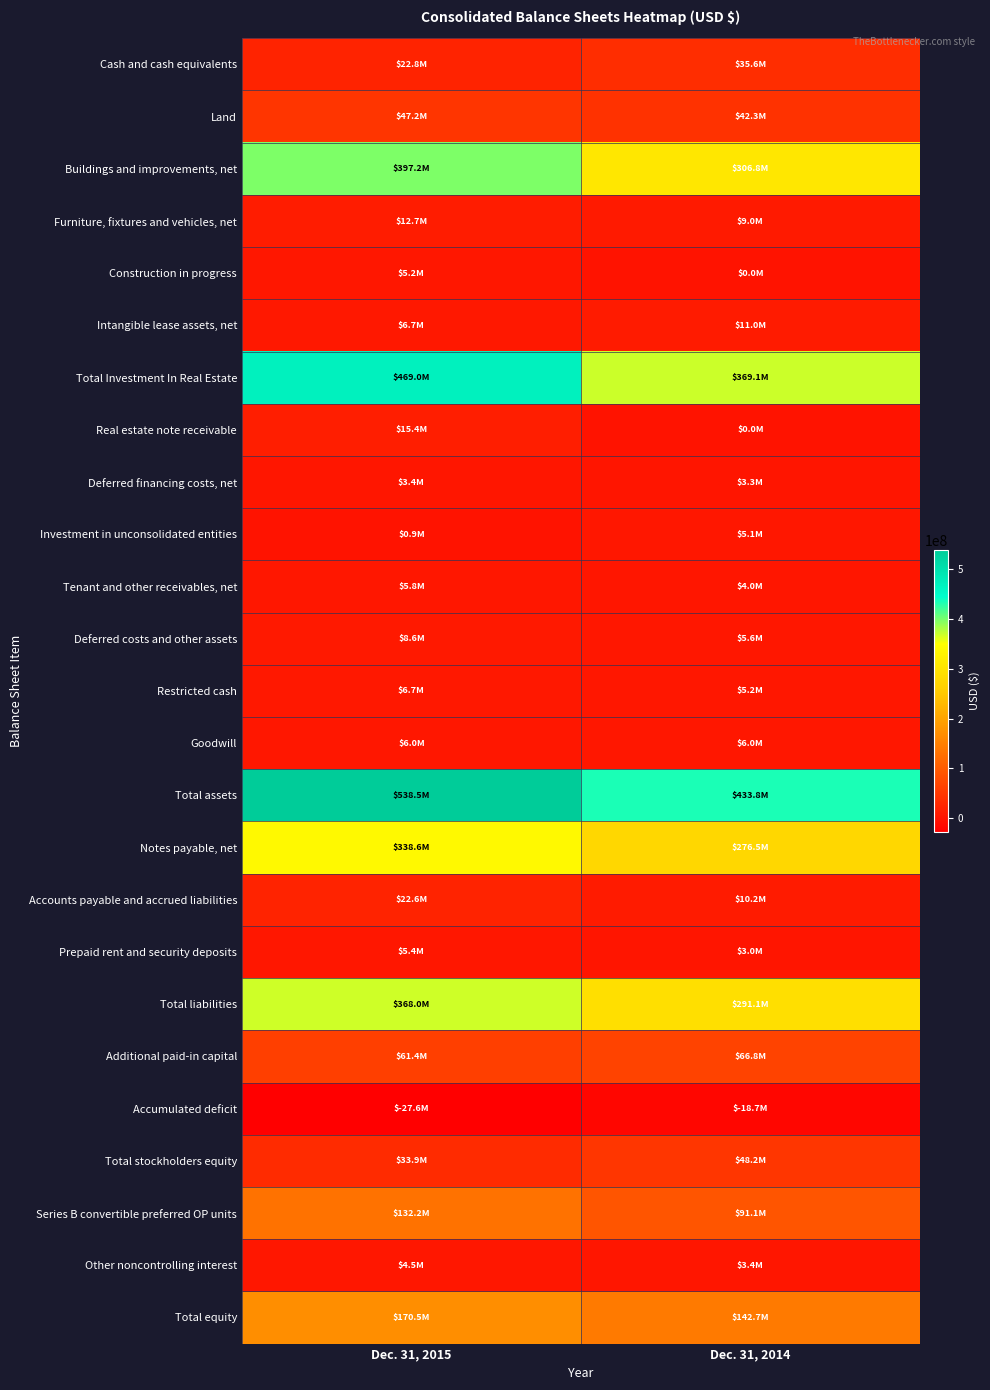

Rank the series by their maximum value, from lowest to highest.

Accumulated deficit, Deferred financing costs, net, Other noncontrolling interest, Investment in unconsolidated entities, Construction in progress, Prepaid rent and security deposits, Tenant and other receivables, net, Goodwill, Restricted cash, Deferred costs and other assets, Intangible lease assets, net, Furniture, fixtures and vehicles, net, Real estate note receivable, Accounts payable and accrued liabilities, Cash and cash equivalents, Land, Total stockholders equity, Additional paid-in capital, Series B convertible preferred OP units, Total equity, Notes payable, net, Total liabilities, Buildings and improvements, net, Total Investment In Real Estate, Total assets